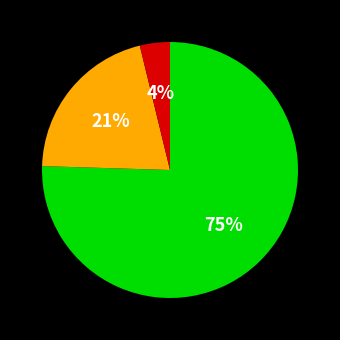

Is there any slice that represents more than half of the pie?

Yes